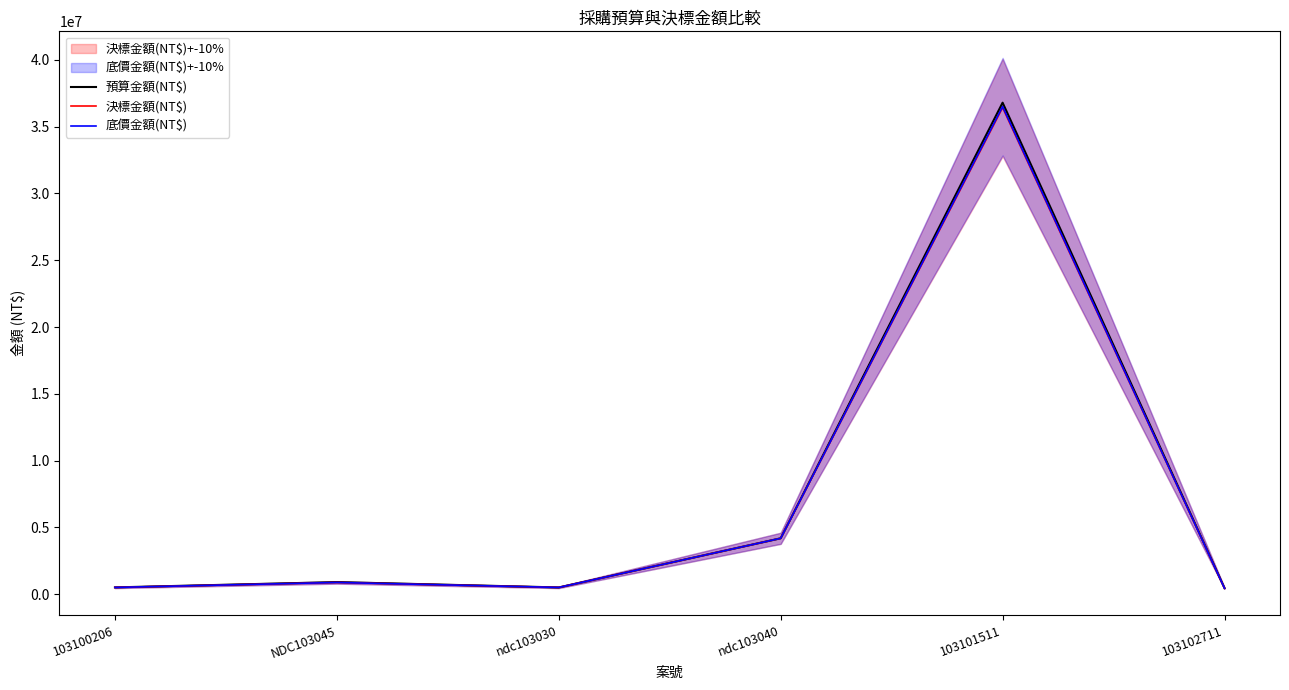

At which label is 決標金額(NT$) closest to 18433500?

ndc103040